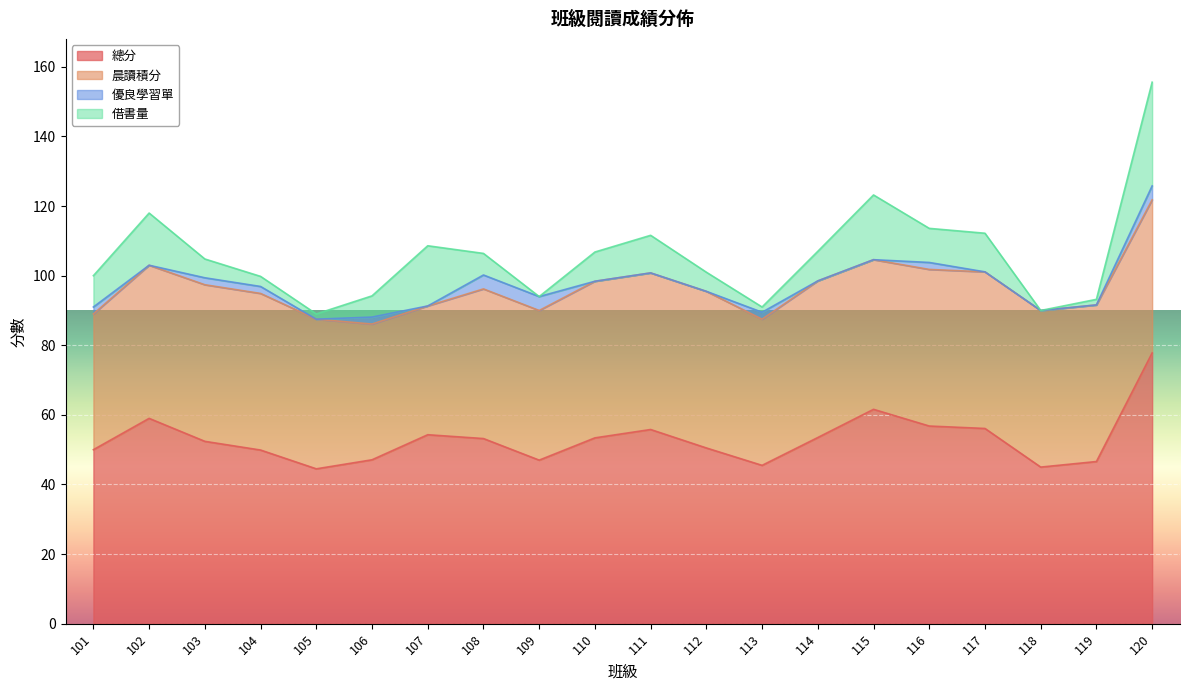

True or false: 總分 has more than 0 interior local peaks.

True